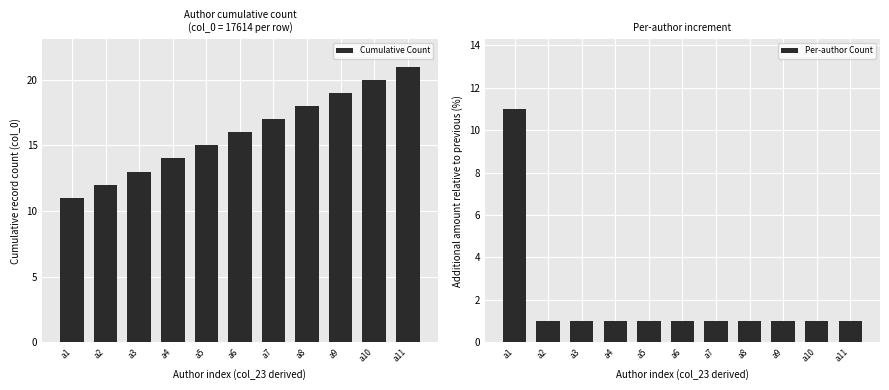

Rank the series at a5 from lowest to highest value.

Per-author Count, Cumulative Count